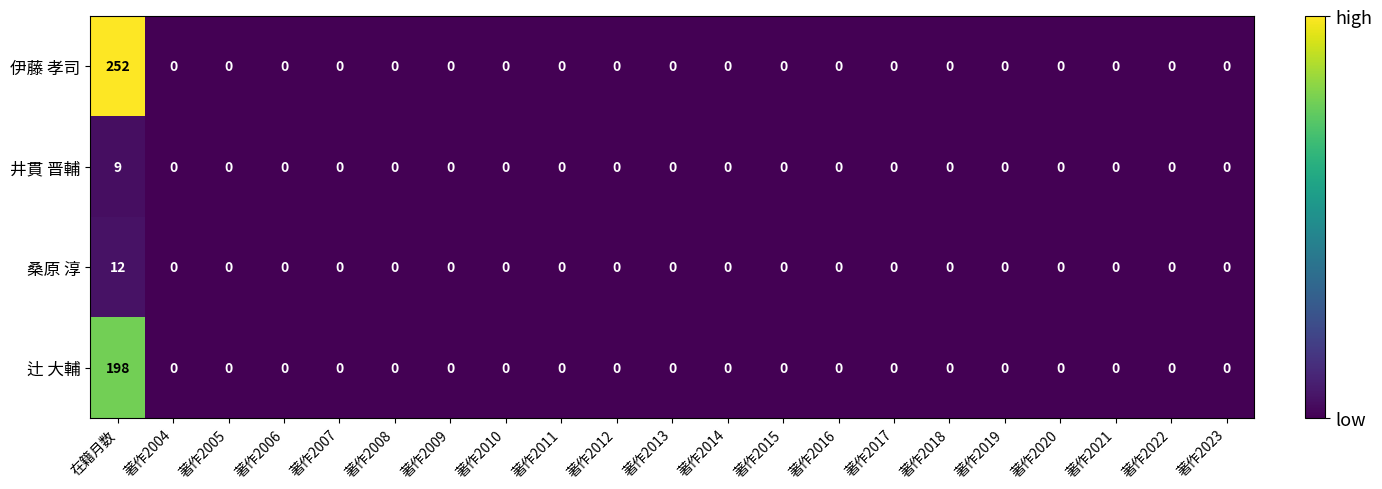

Which series has the largest range (max minus min)?

伊藤 孝司